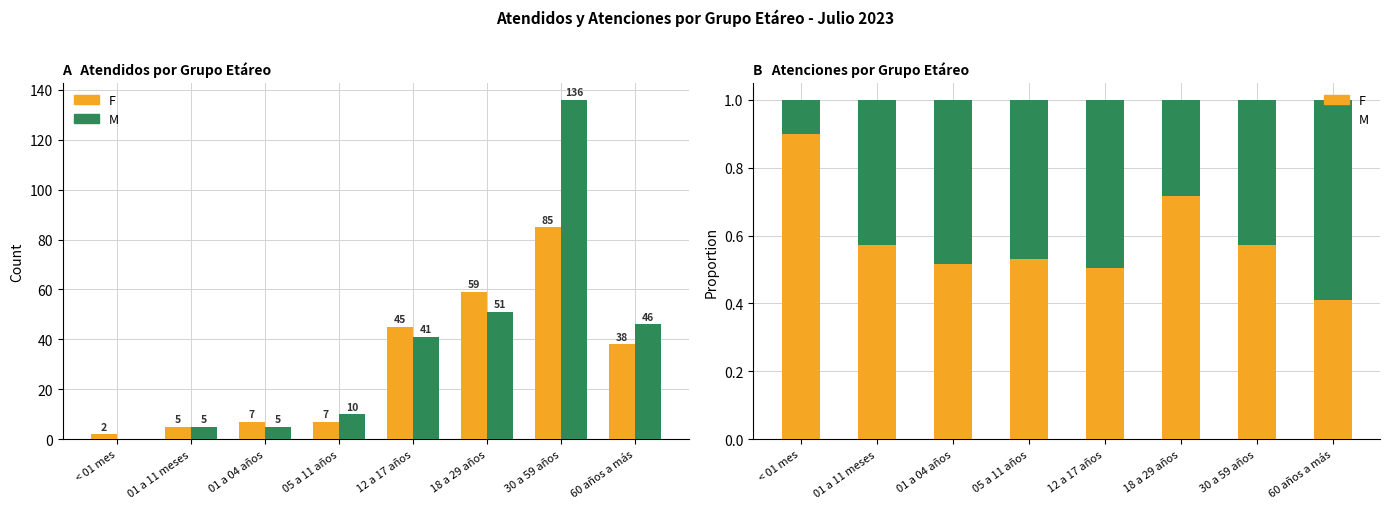

What position from the left is 01 a 04 años?

3